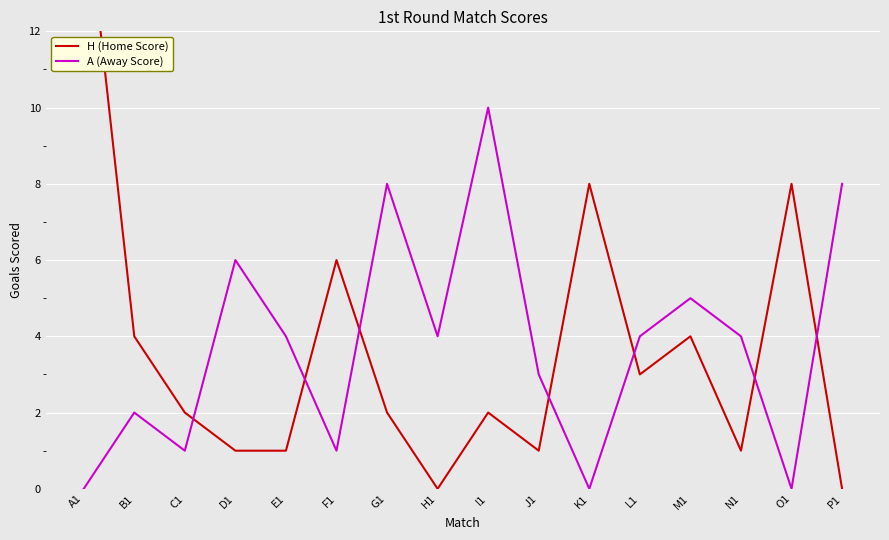

Reading left to right, list all the values displayed in this chart.

H (Home Score): A1=16	B1=4	C1=2	D1=1	E1=1	F1=6	G1=2	H1=0	I1=2	J1=1	K1=8	L1=3	M1=4	N1=1	O1=8	P1=0
A (Away Score): A1=0	B1=2	C1=1	D1=6	E1=4	F1=1	G1=8	H1=4	I1=10	J1=3	K1=0	L1=4	M1=5	N1=4	O1=0	P1=8